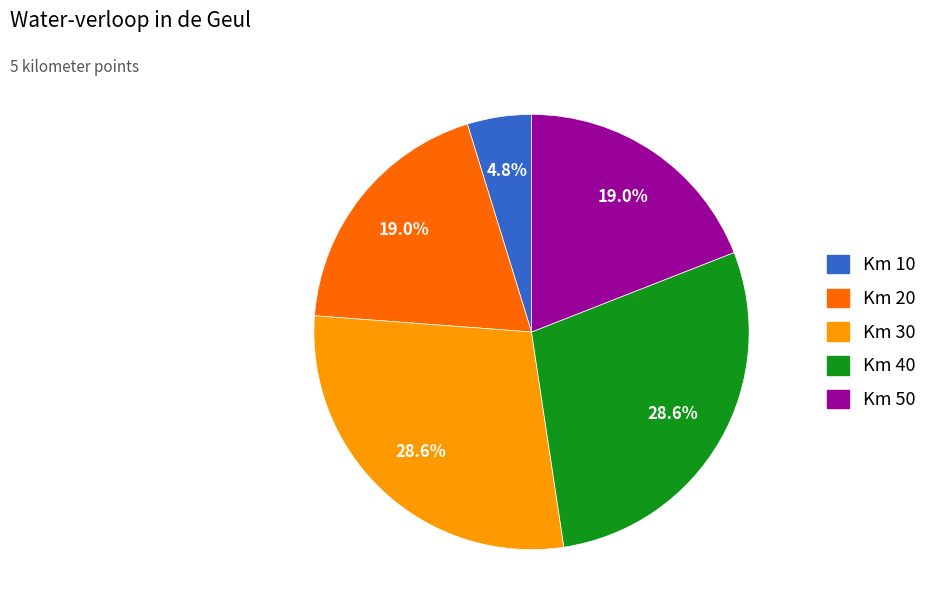

Between Km 10 and Km 40, which is larger?

Km 40